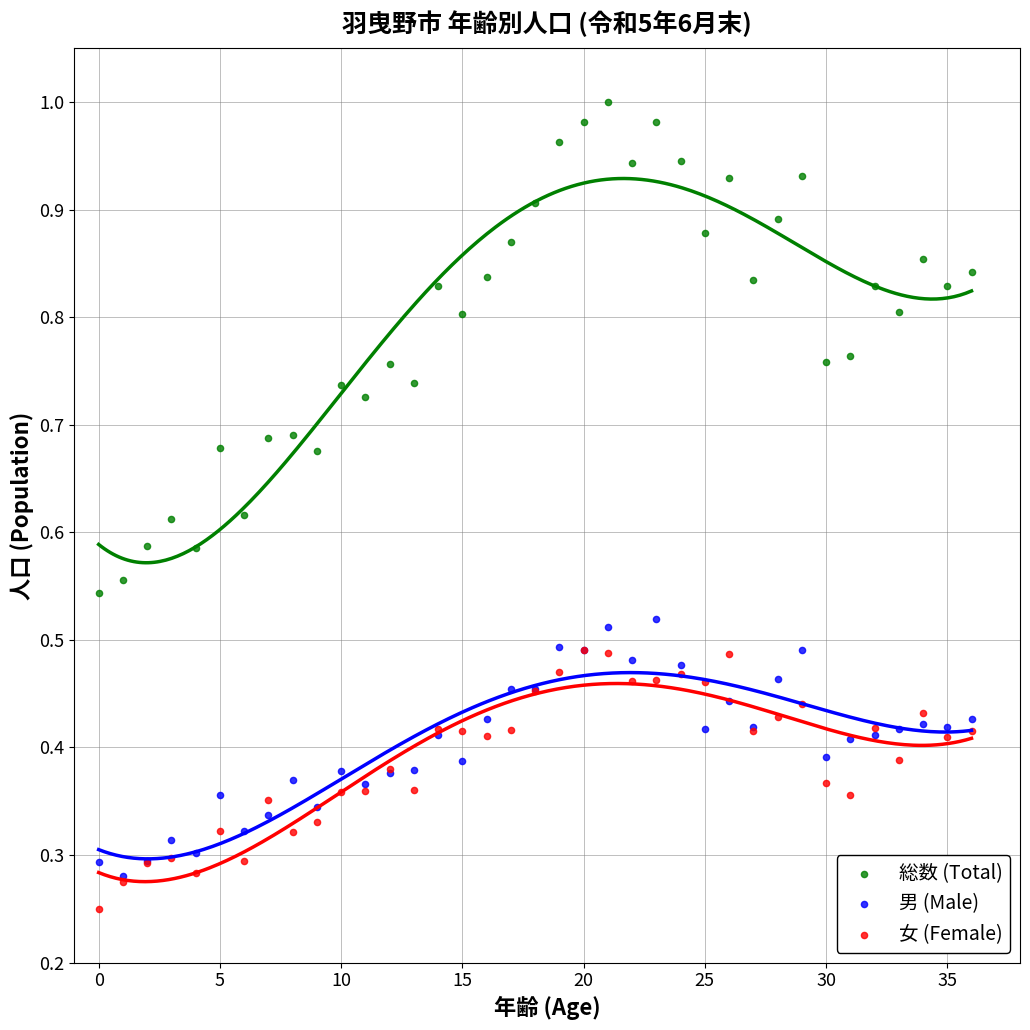

Which series reaches the maximum Y coordinate?

総数 (Total)